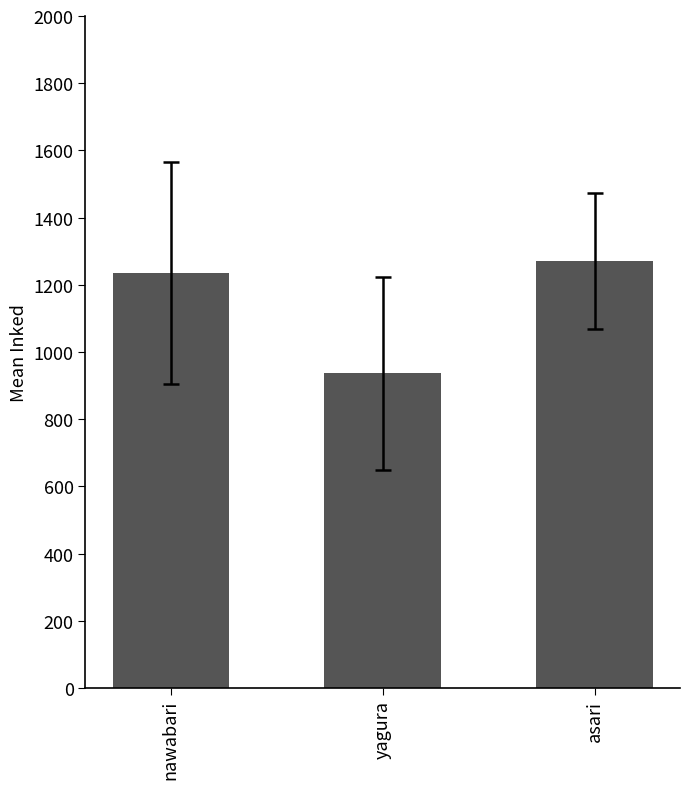

List the labels in order of value, smallest first.

yagura, nawabari, asari